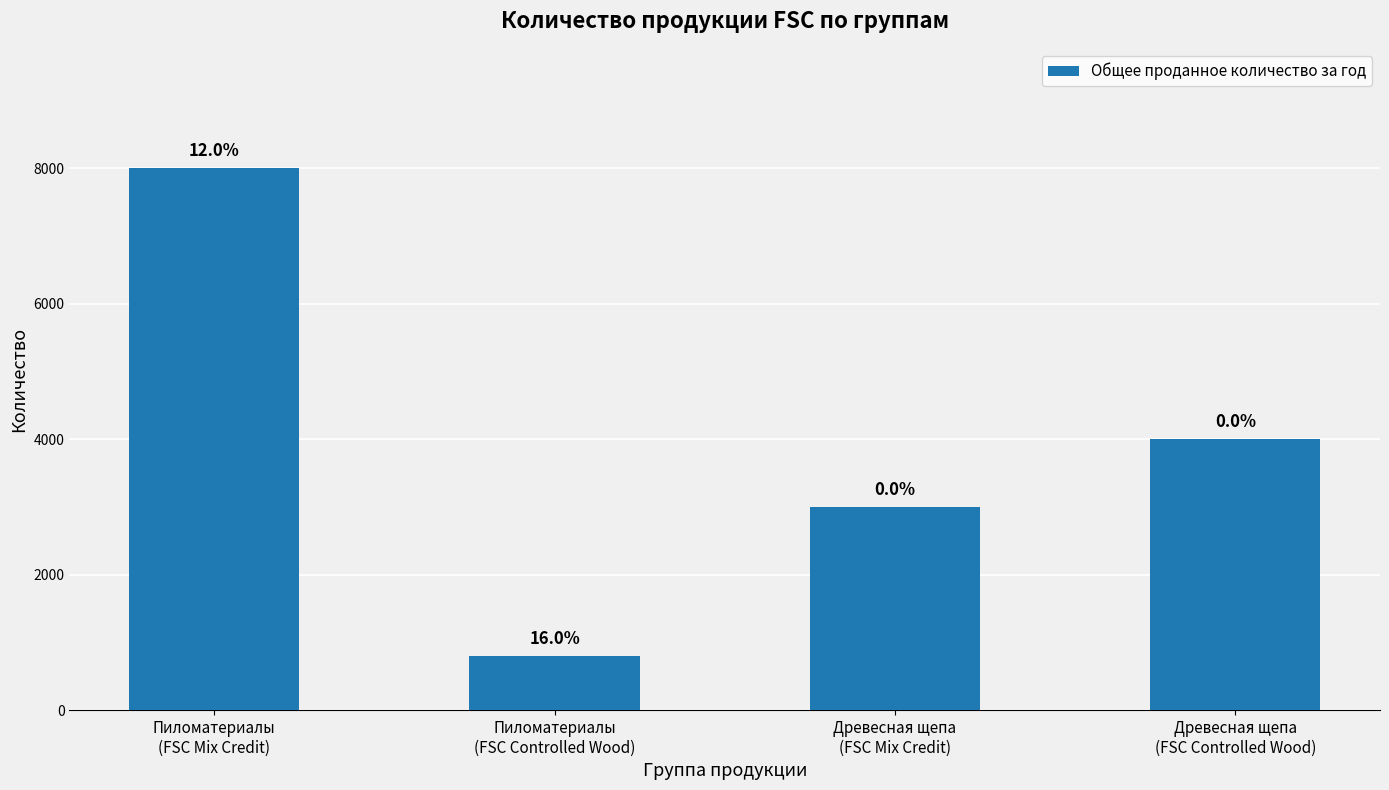

How many bars are there in total?

4